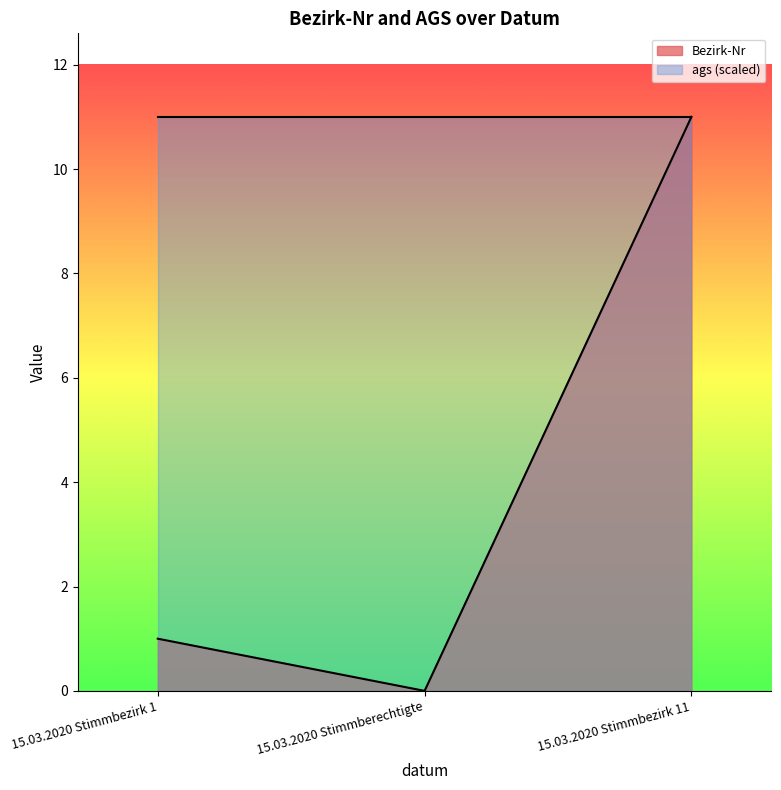

Which label corresponds to the smallest value in the chart?

15.03.2020 Stimmberechtigte